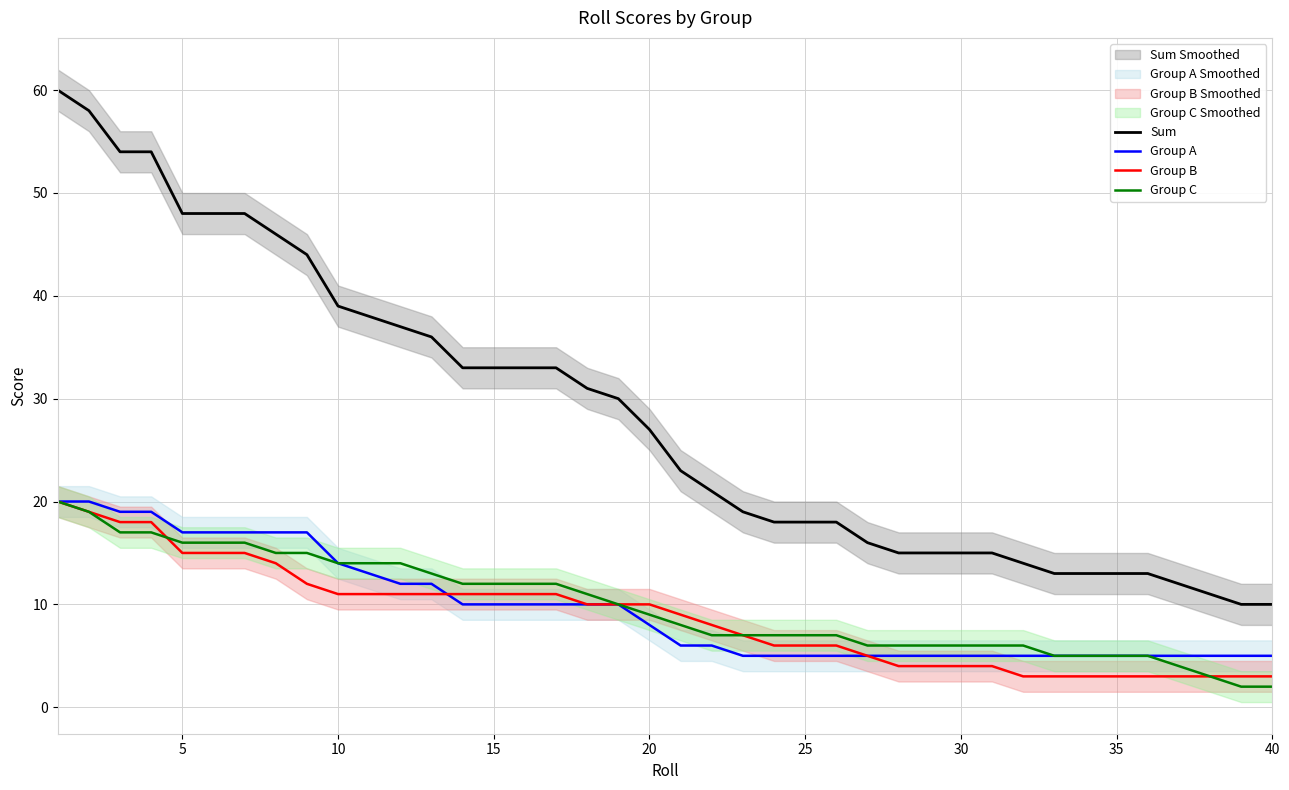

How many data points does each series have?

40